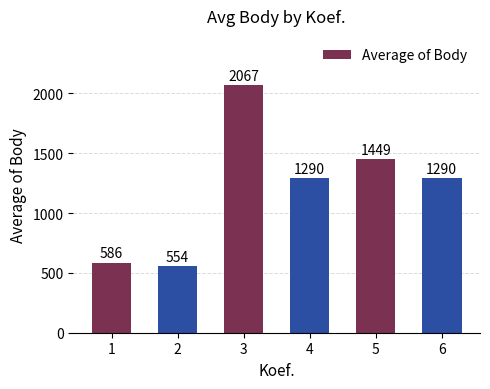

How many data points are less than 1290?

2